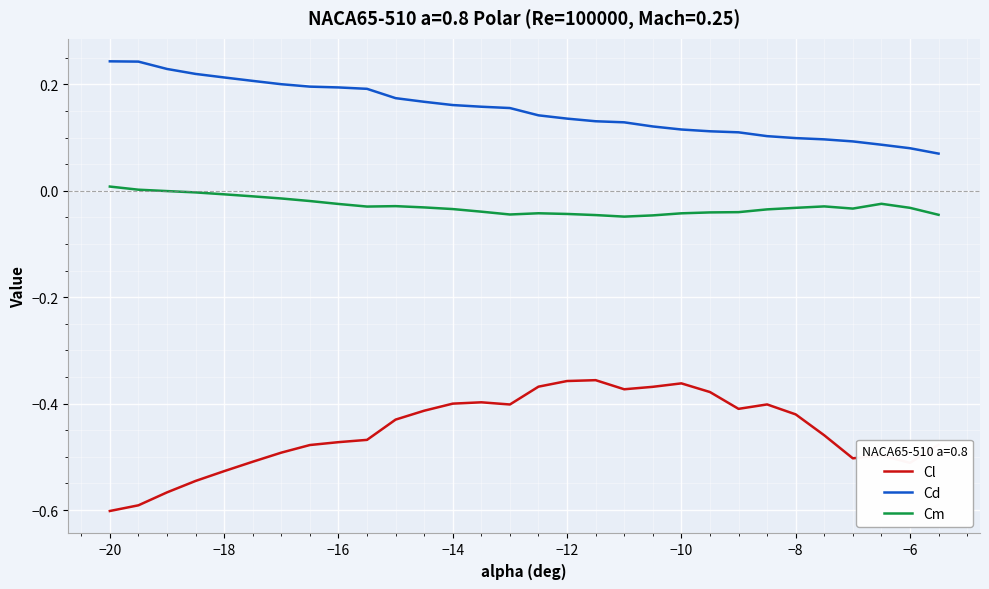

True or false: Cd and Cm intersect in this chart.

False